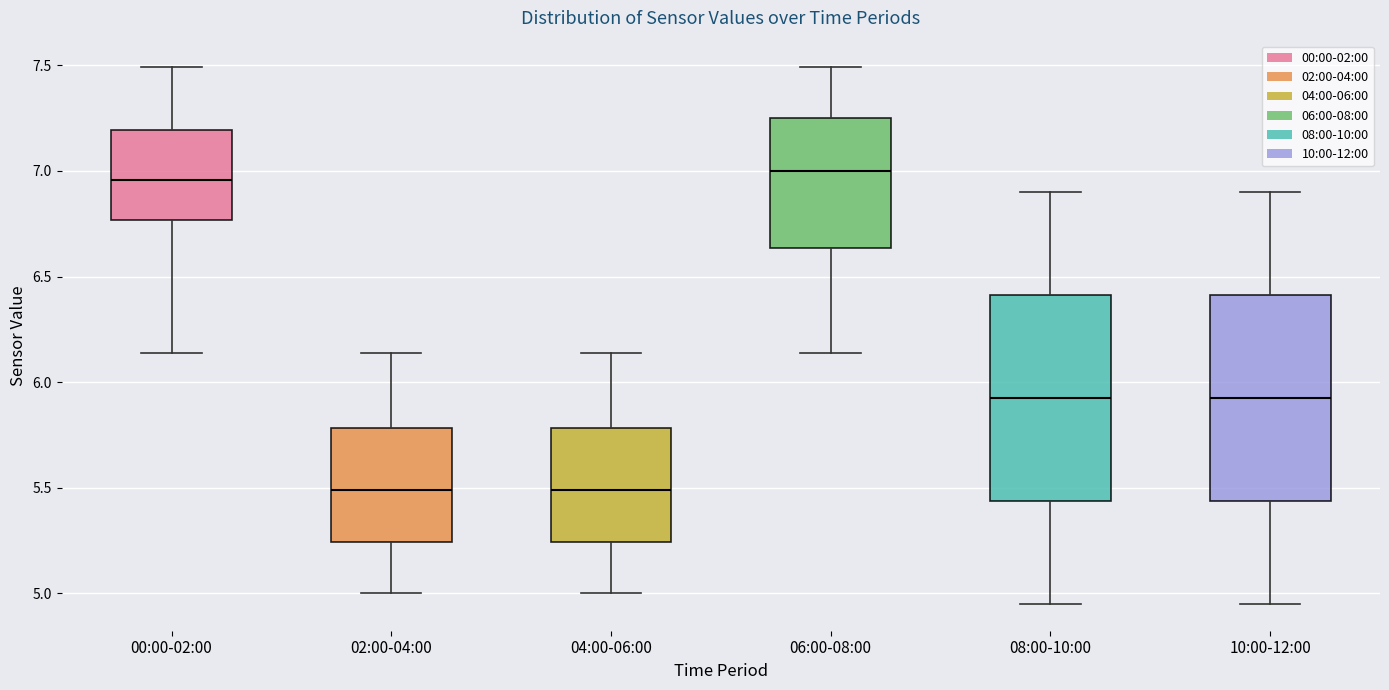

Where does the median line of the box for 02:00-04:00 sit on the y-axis? The values are not printed on the chart, so give them approximately, as read against the axis.

5.50